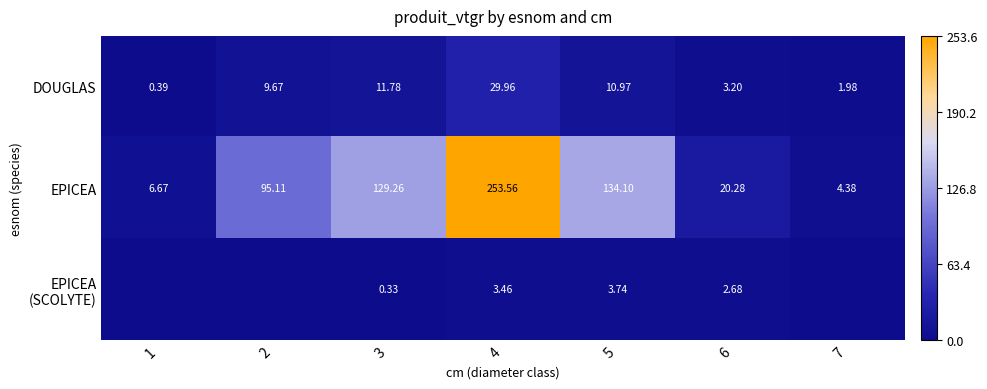

At which label is DOUGLAS closest to 15?

3